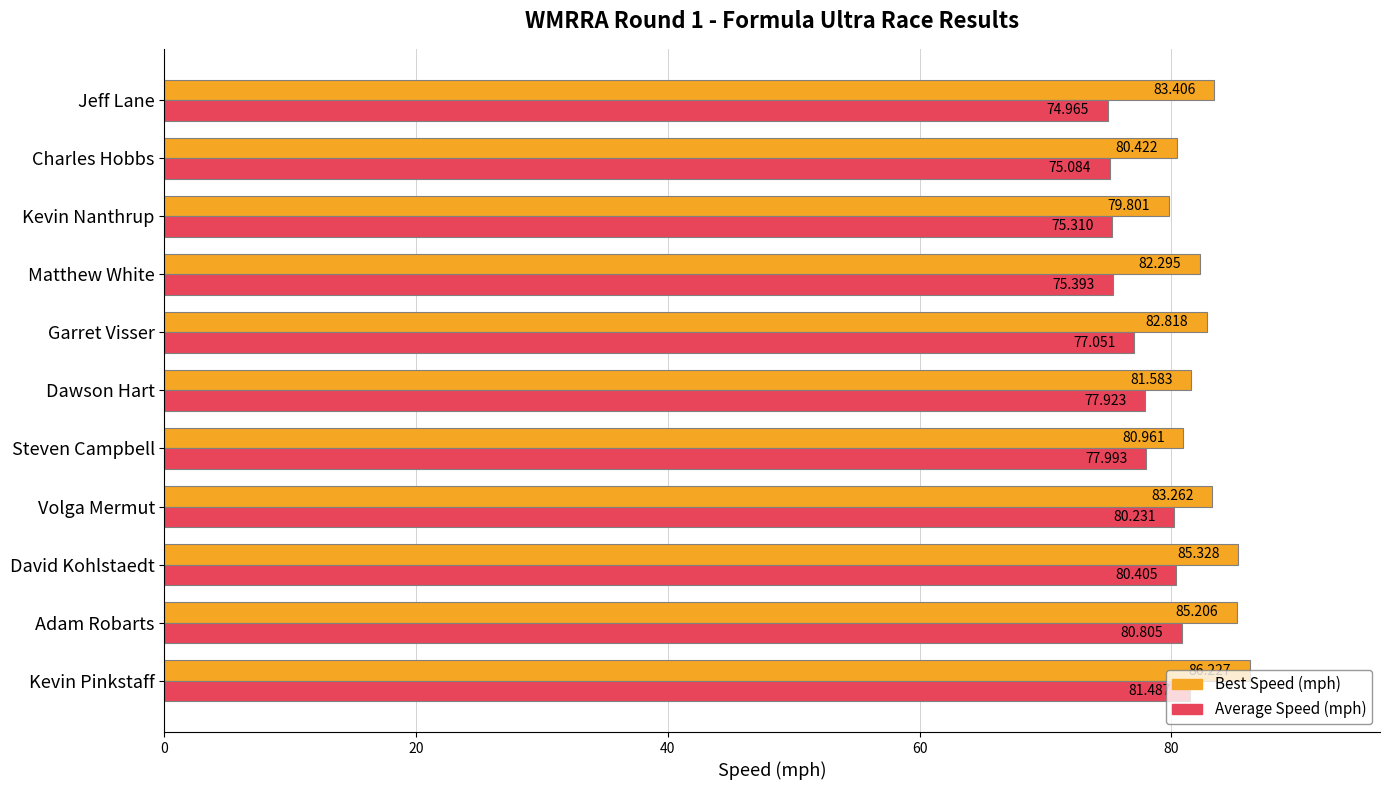

Is the value of Average Speed (mph) at Kevin Nanthrup greater than the value of Best Speed (mph) at Volga Mermut?

No